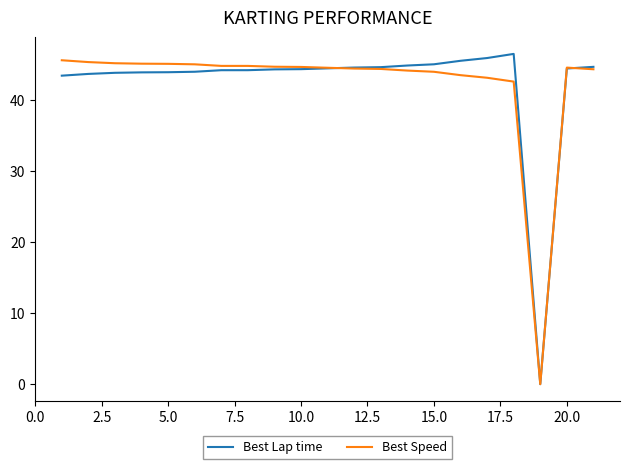

What is the greatest value displayed?

46.5